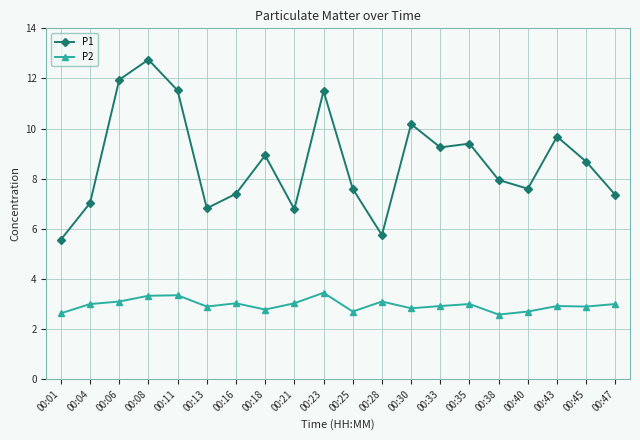

Does the chart have visible grid lines?

Yes